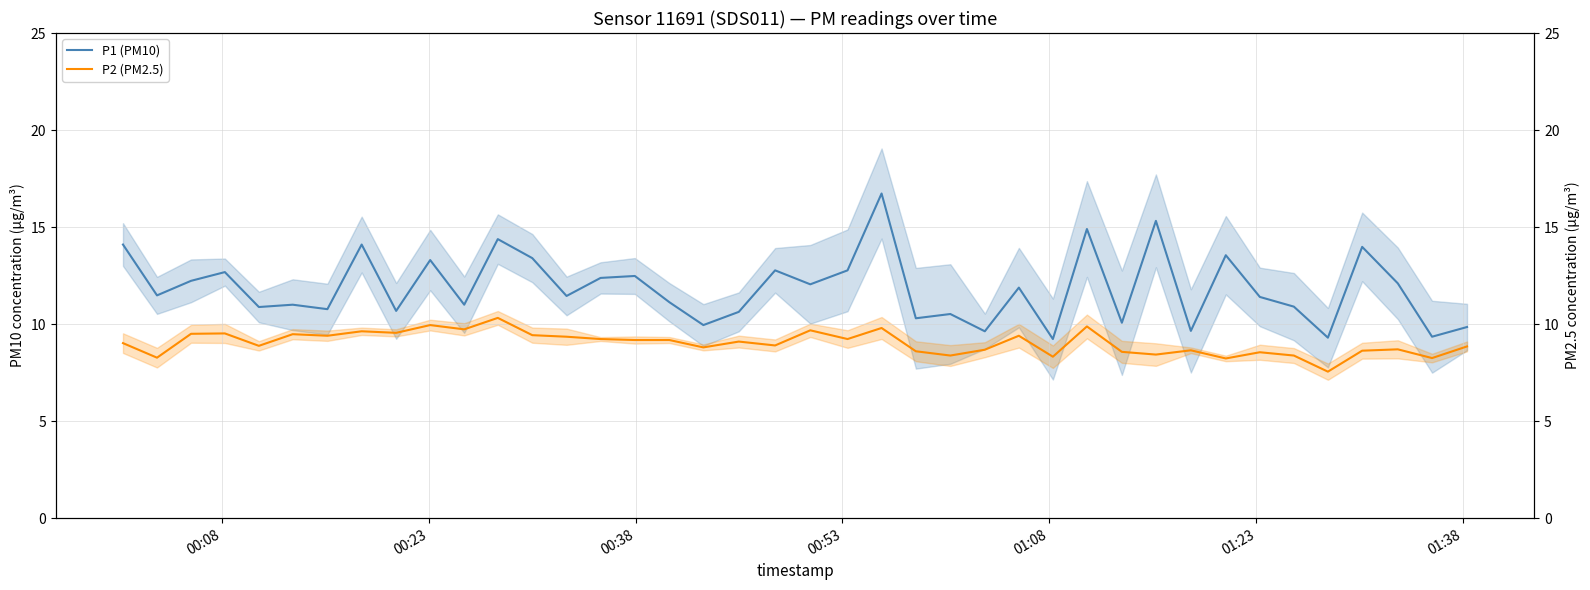

How many values in the P2 (PM2.5) series exceed 9?

21